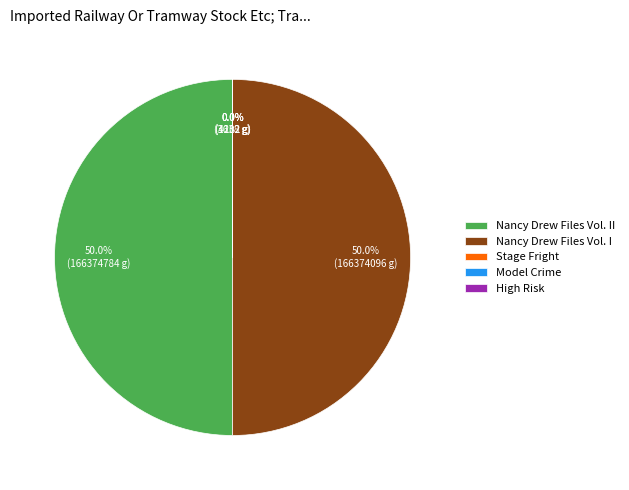

To the nearest percent, what portion does Nancy Drew Files Vol. II represent?

50%